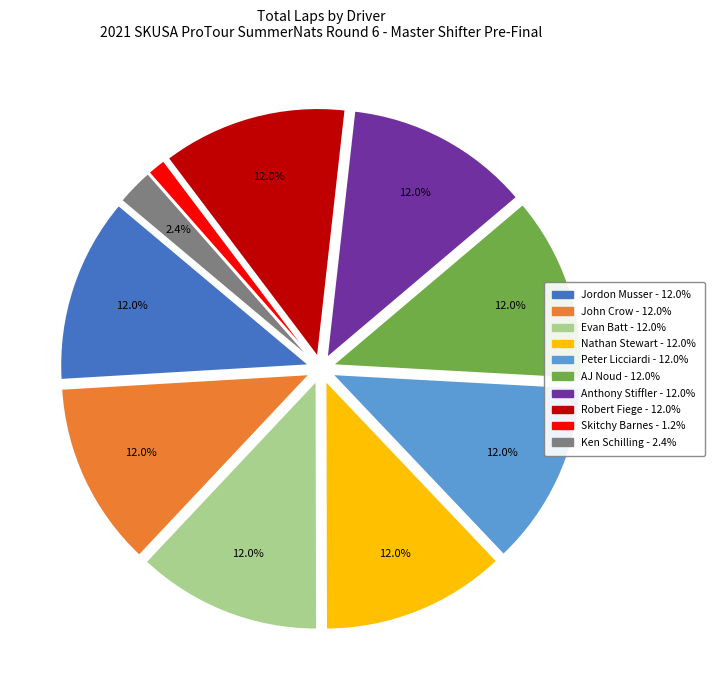

To the nearest percent, what portion does Skitchy Barnes represent?

1%